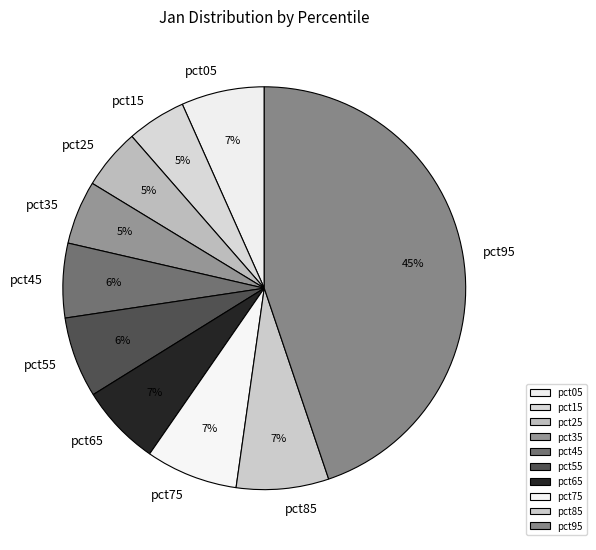

What percentage is the pct35 slice, to the nearest percent?

5%